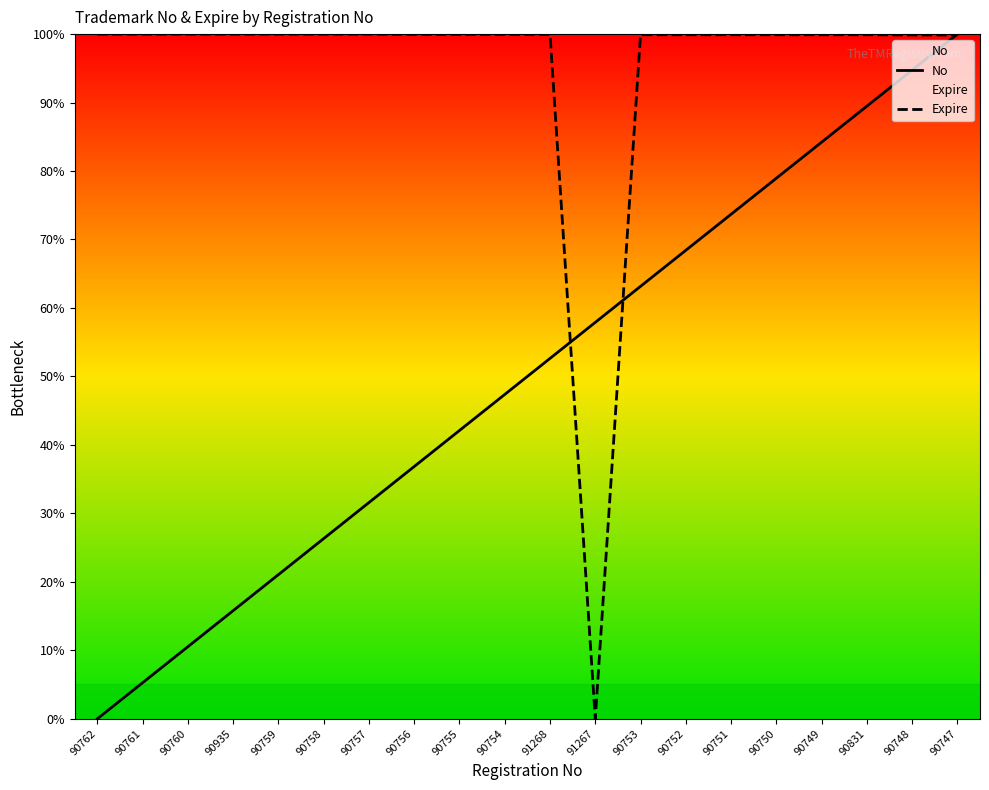

Reading right to left, transcribe all the data shown in this chart.

No: 90747=100.0	90748=94.7	90831=89.5	90749=84.2	90750=78.9	90751=73.7	90752=68.4	90753=63.2	91267=57.9	91268=52.6	90754=47.4	90755=42.1	90756=36.8	90757=31.6	90758=26.3	90759=21.1	90935=15.8	90760=10.5	90761=5.3	90762=0.0
Expire: 90747=99.9	90748=99.9	90831=99.9	90749=99.9	90750=99.9	90751=99.9	90752=99.9	90753=99.9	91267=0.0	91268=100.0	90754=100.0	90755=100.0	90756=100.0	90757=100.0	90758=100.0	90759=100.0	90935=100.0	90760=100.0	90761=100.0	90762=100.0